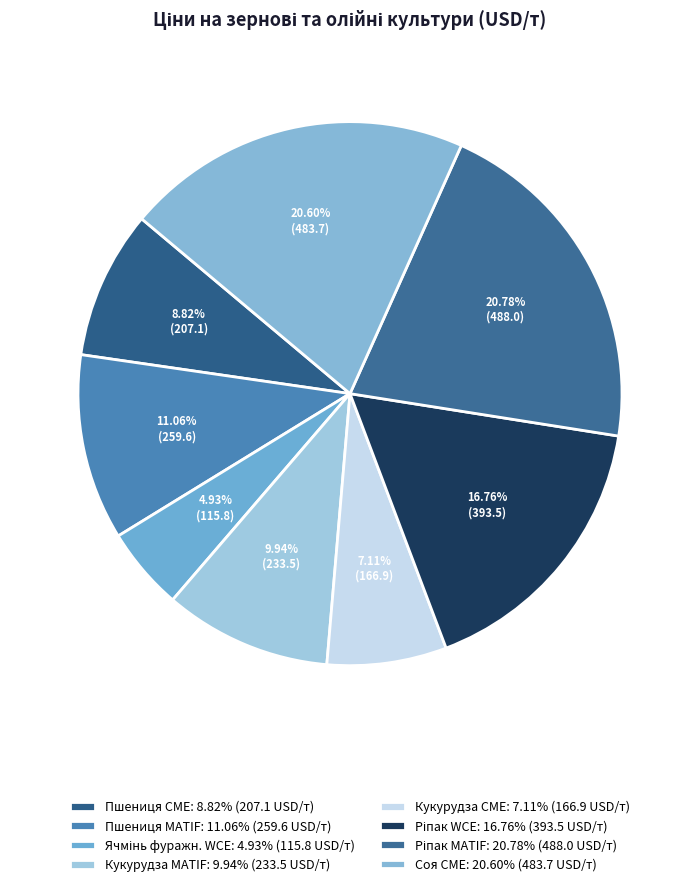

What percentage do Ячмінь фуражн. WCE and Ріпак WCE together represent?

21.7%